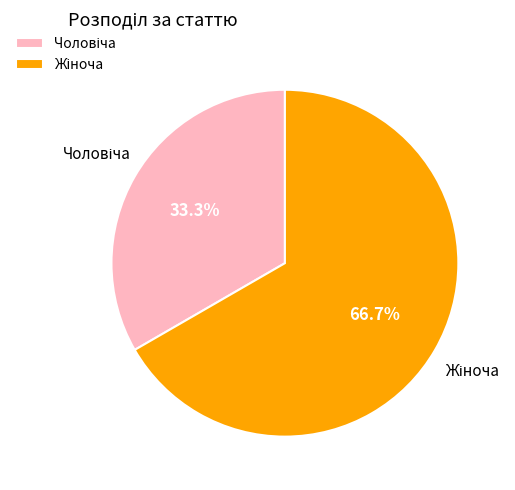

Is there a majority slice in this chart?

Yes